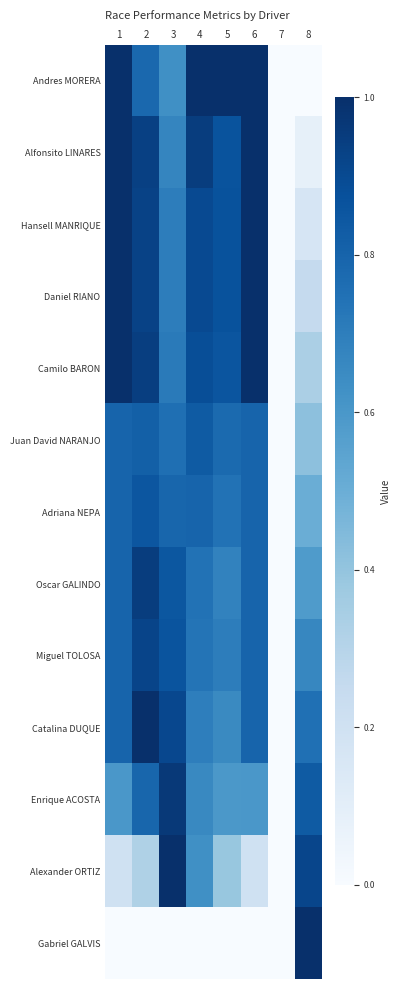

Which series has the largest range (max minus min)?

Andres MORERA